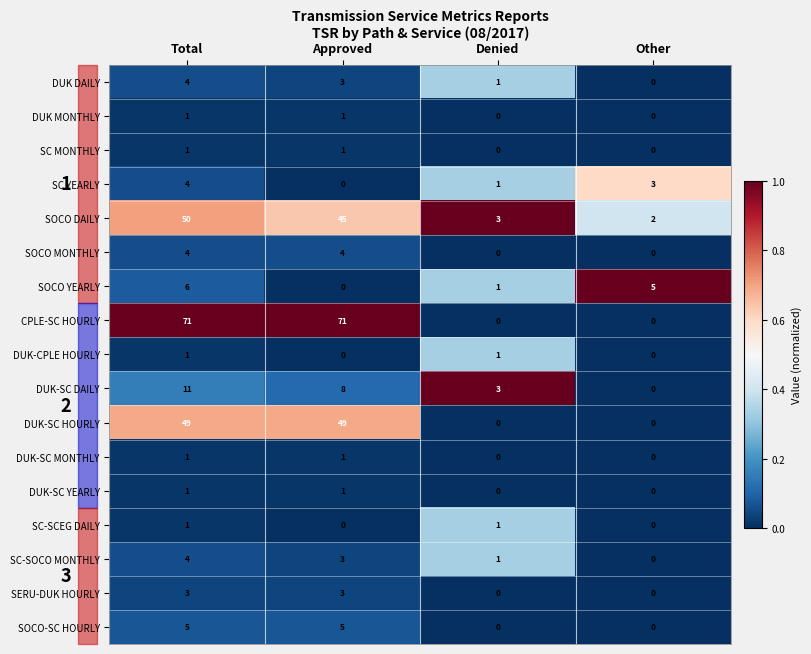

At which category is the sum across all series the highest?

Total